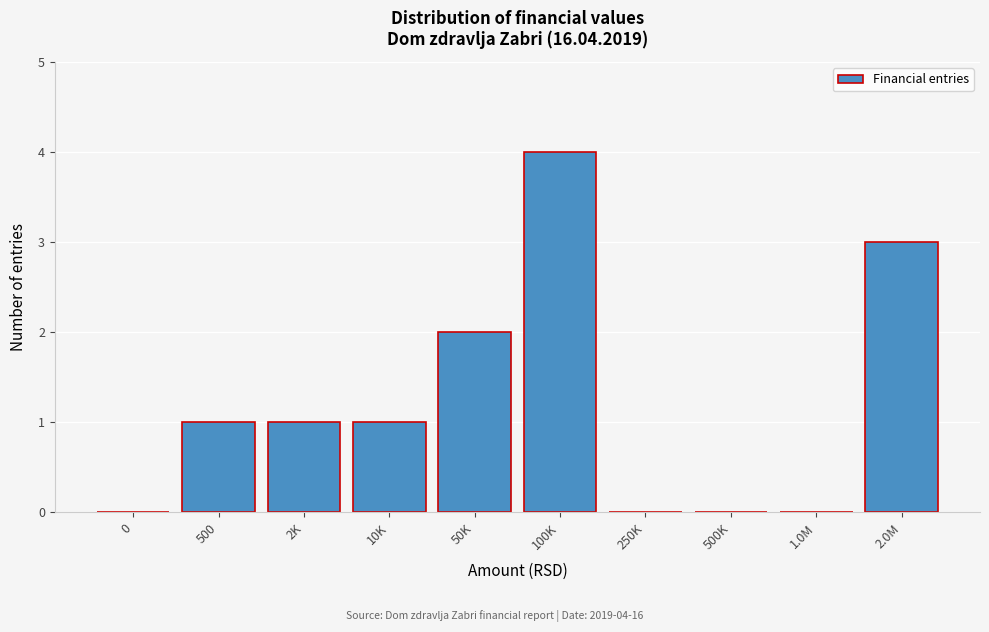

Reading left to right, extract all data points from this chart.

0=0	500=1	2K=1	10K=1	50K=2	100K=4	250K=0	500K=0	1.0M=0	2.0M=3